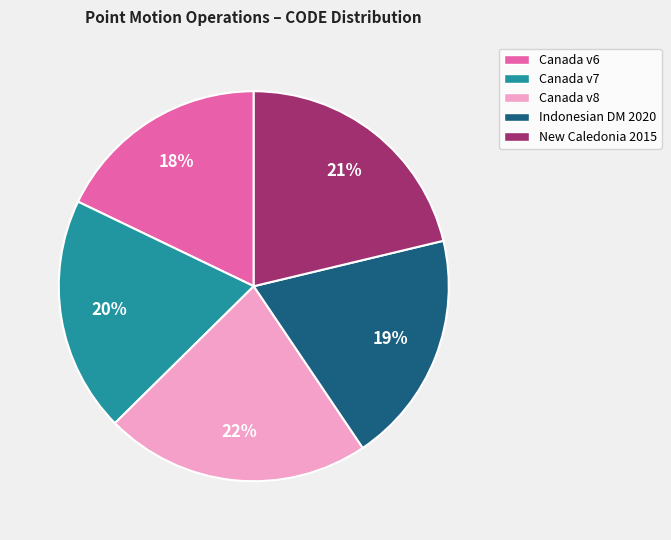

To the nearest percent, what is the average slice percentage?

20%